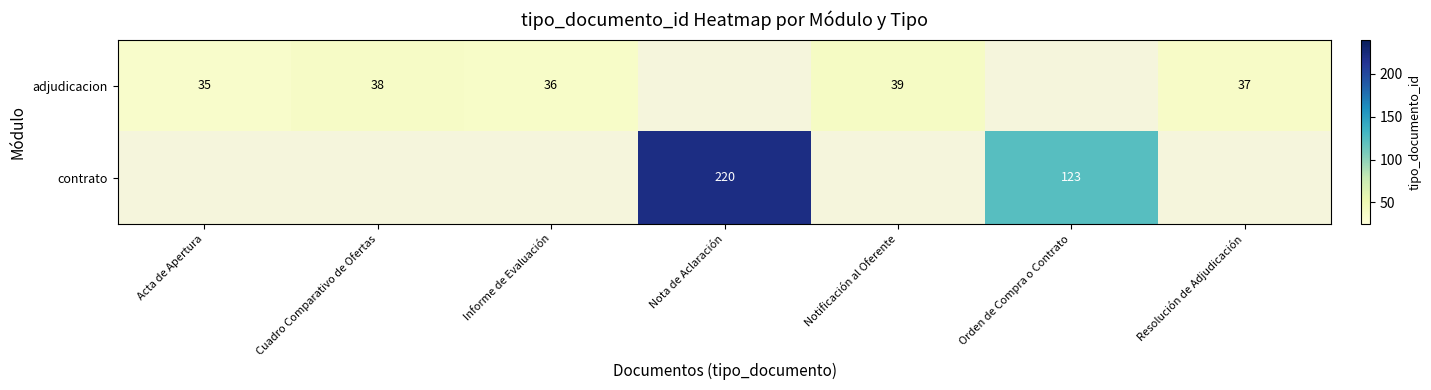

Count the number of data series in this chart.

2